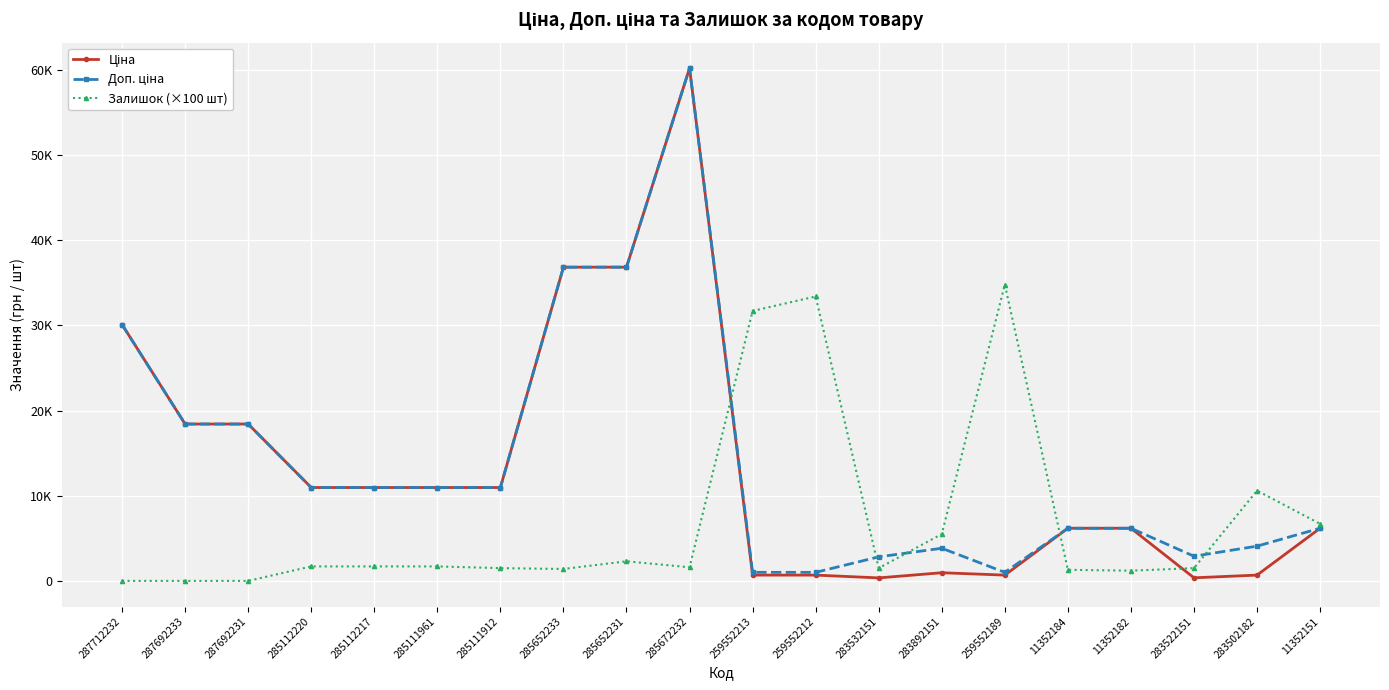

Which series has the widest spread of values?

Ціна